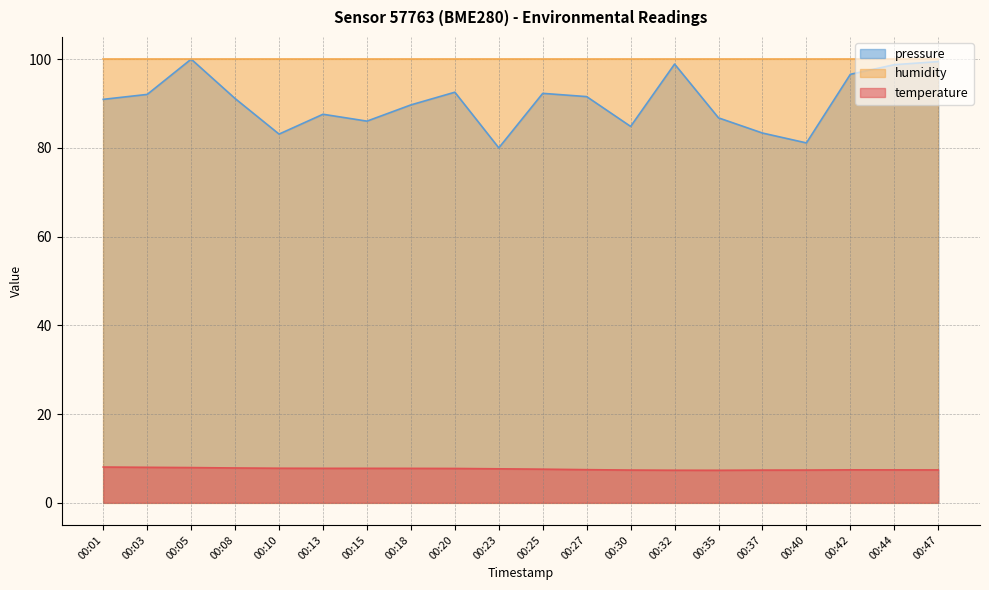

True or false: pressure_norm and temperature cross at least once.

False